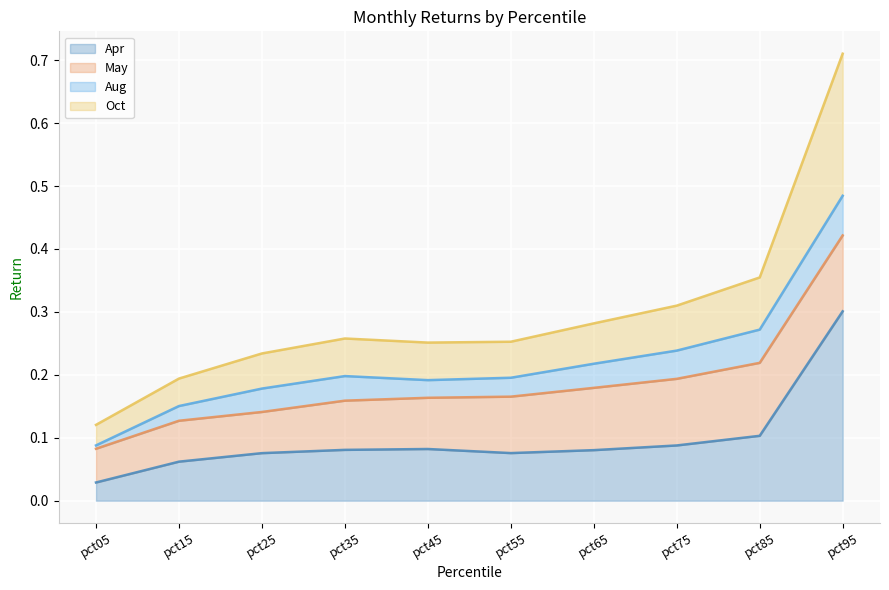

At which category does the chart reach its minimum across all series?

pct05